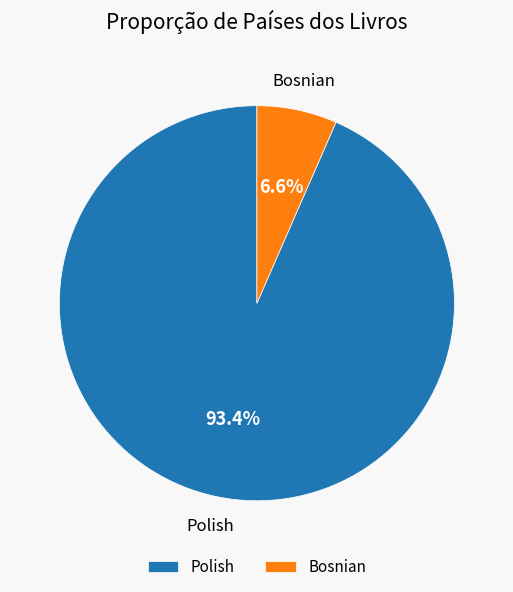

Is it true that Bosnian is 12% of the pie?

False